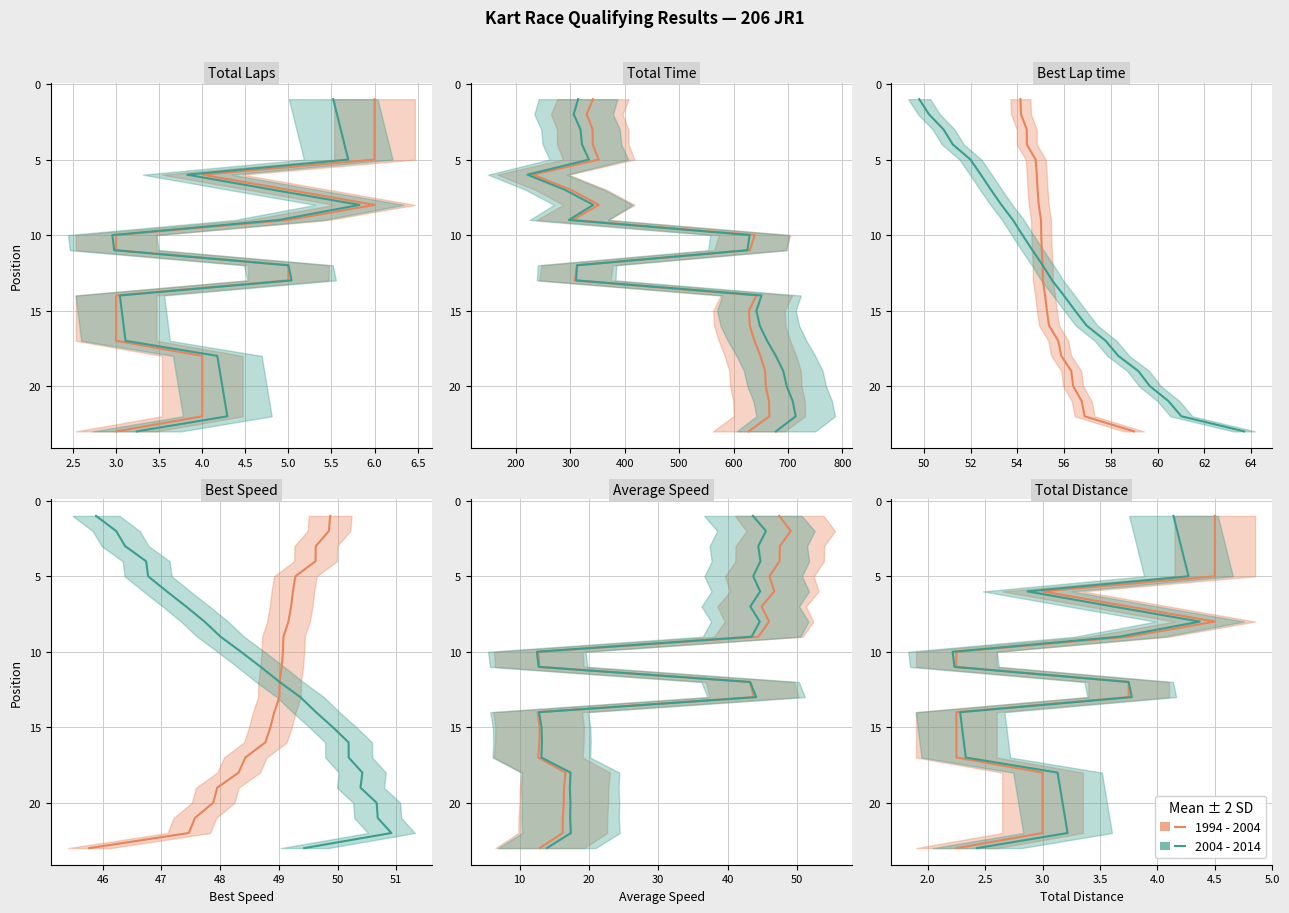

Which has a higher value, 3.0 or 3.0?

3.0